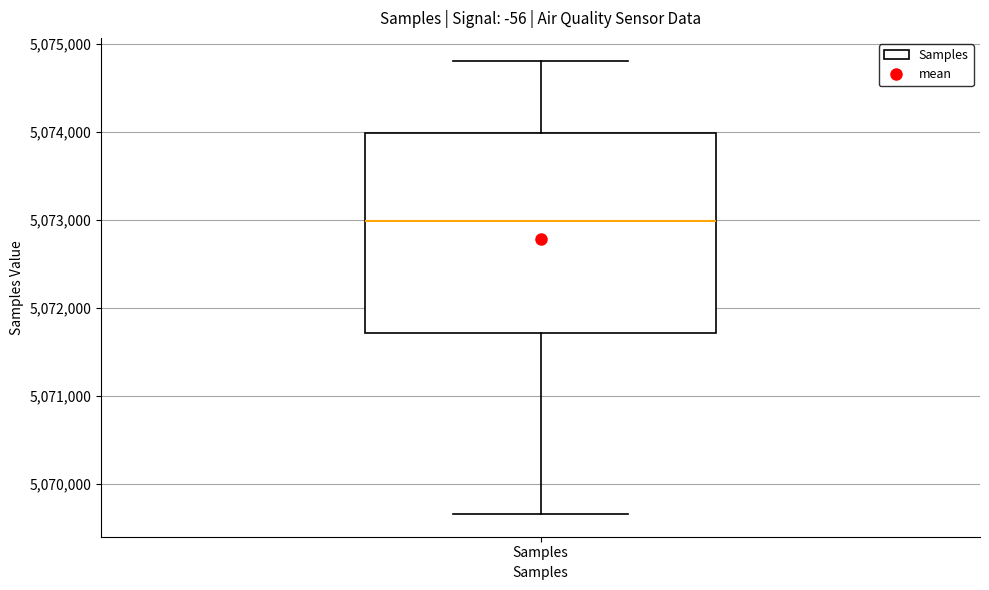

Transcribe this box plot: give where the median line is, the range the box spans, and where the two whiskers end, as read against the y-axis. The values are not printed on the chart, so give them approximately, as read against the axis.

median 5073000, box 5071700 to 5074000, whiskers 5069700 to 5074800